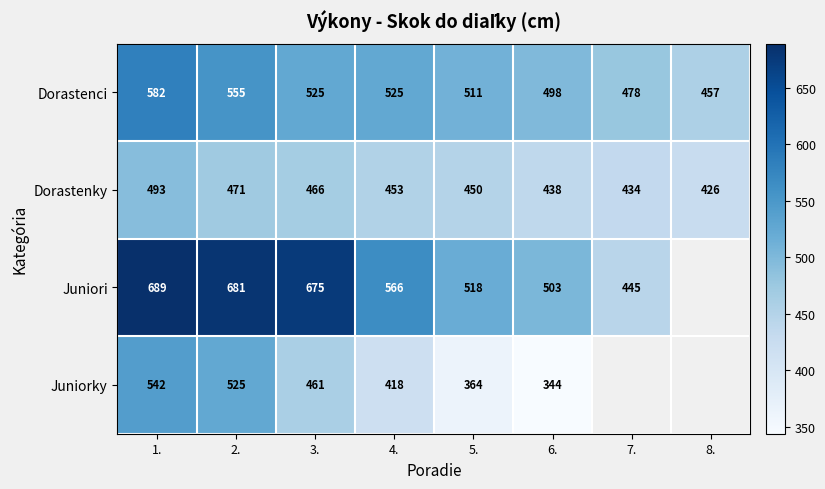

What value does the Dorastenky series have at 1., to the nearest 10?

490